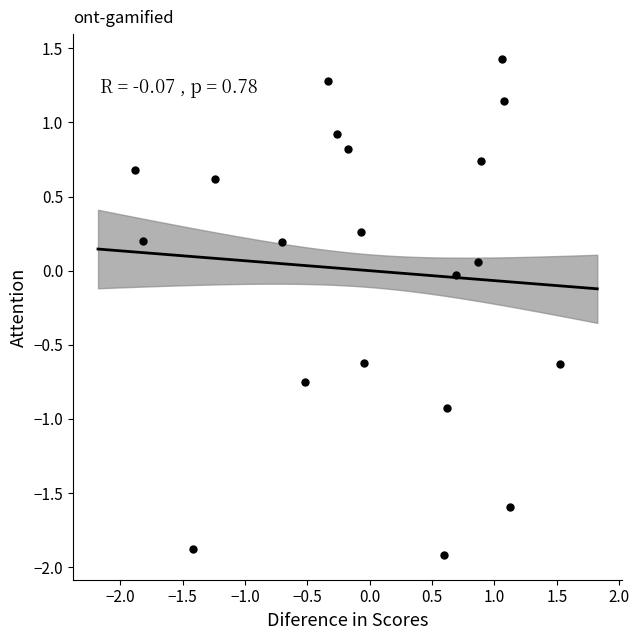

What is the range of Y values (max minus min)?

3.3